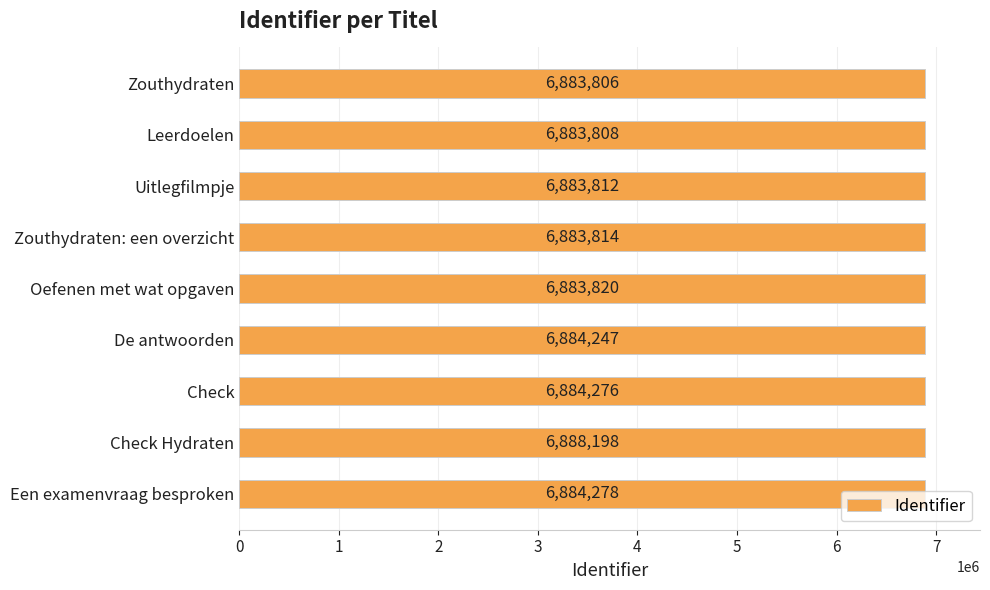

What is the difference between the maximum and minimum values?

4392